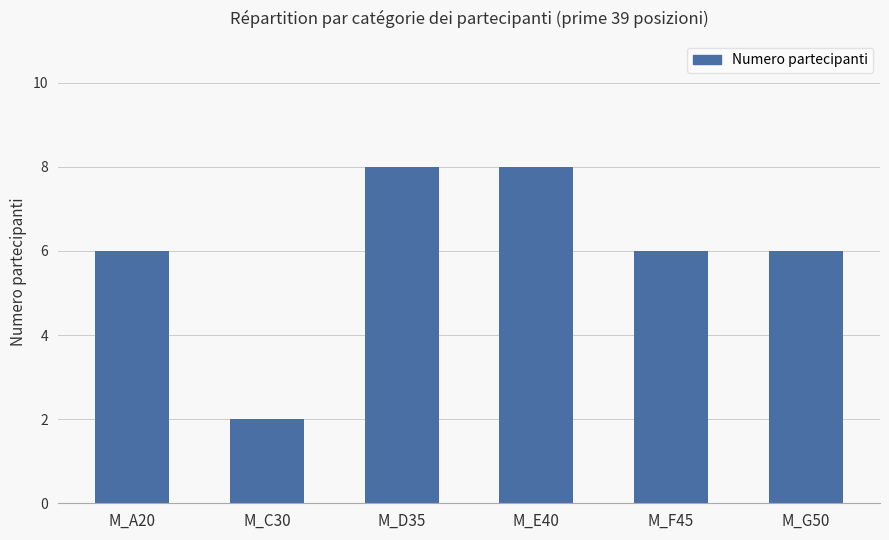

Does the chart contain any negative values?

No